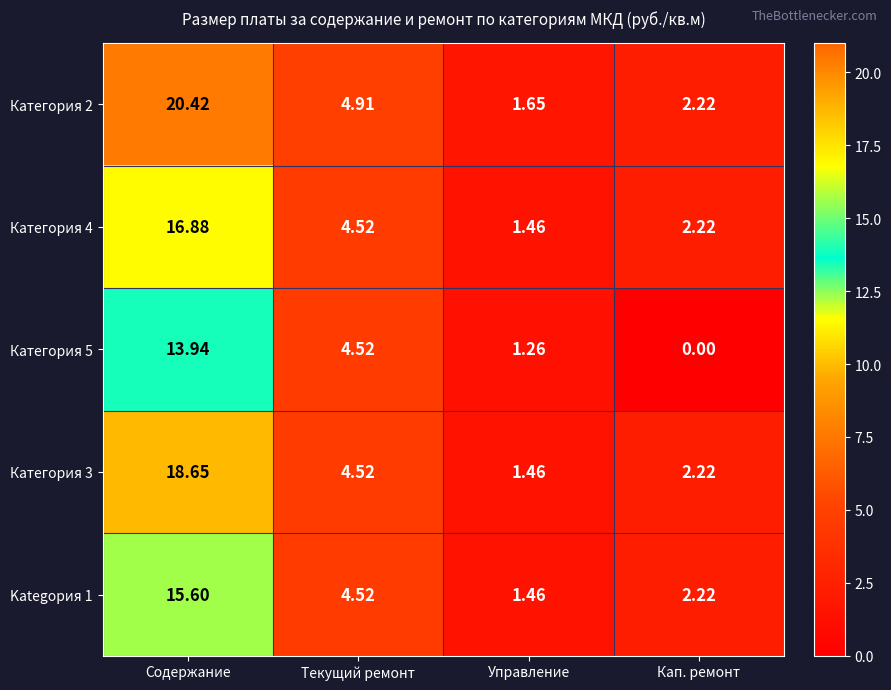

Count the number of data series in this chart.

5